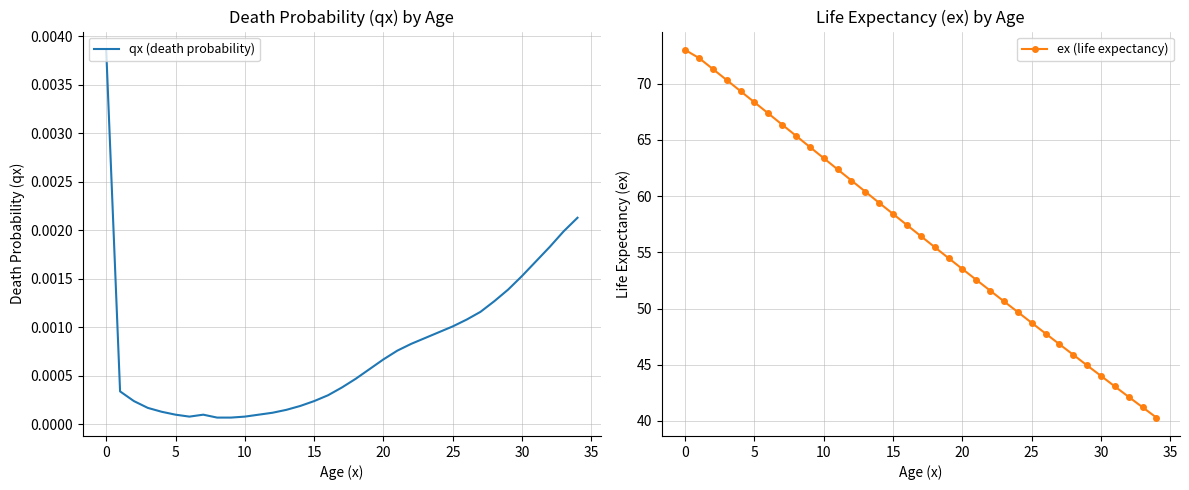

At how many categories does at least one series exceed 33?

35